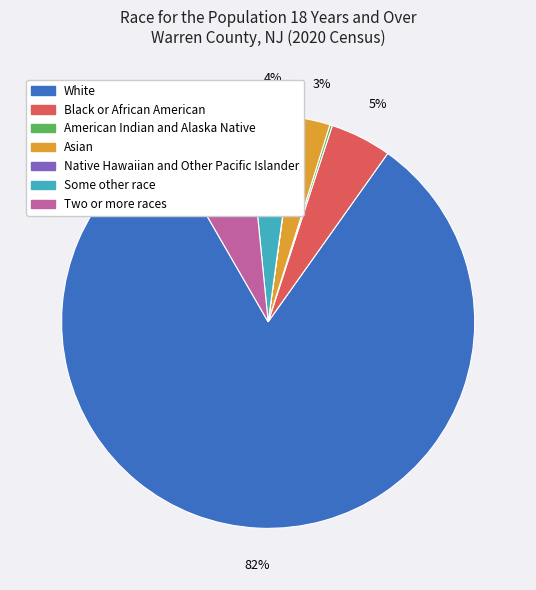

Which category accounts for the majority?

White